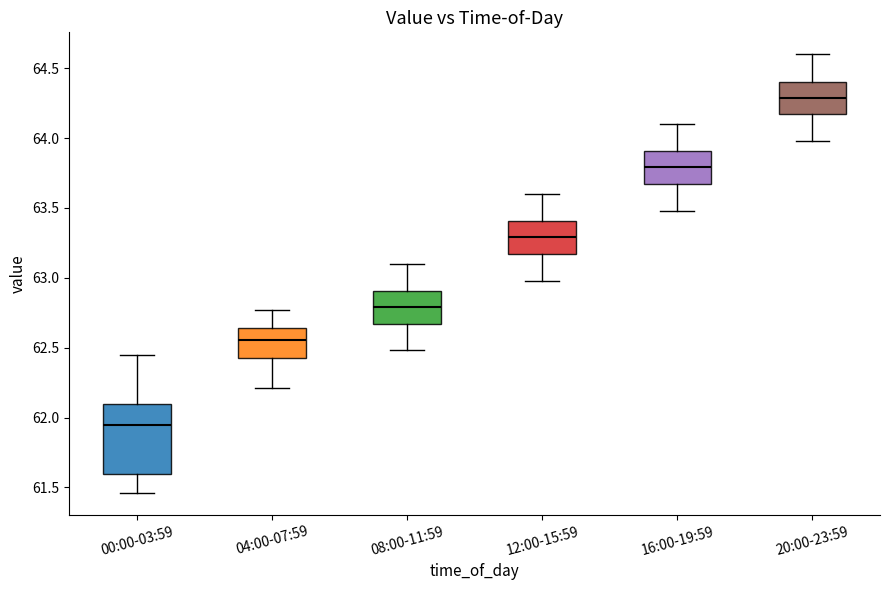

Reading left to right, read every box against the y-axis: the position of its median line, the range the box covers, and the ends of its whiskers. The values are not printed on the chart, so give them approximately, as read against the axis.

00:00-03:59: median 61.95, box 61.60 to 62.10, whiskers 61.45 to 62.45
04:00-07:59: median 62.55, box 62.45 to 62.65, whiskers 62.20 to 62.75
08:00-11:59: median 62.80, box 62.65 to 62.90, whiskers 62.50 to 63.10
12:00-15:59: median 63.30, box 63.15 to 63.40, whiskers 63.00 to 63.60
16:00-19:59: median 63.80, box 63.65 to 63.90, whiskers 63.50 to 64.10
20:00-23:59: median 64.30, box 64.15 to 64.40, whiskers 64.00 to 64.60